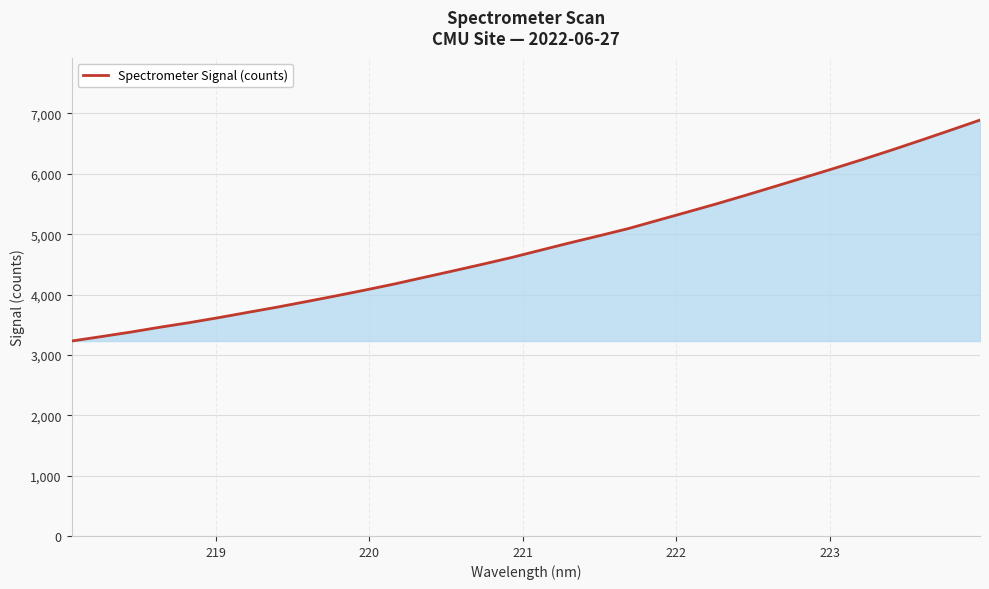

What is the maximum value shown in the chart?

6890.8